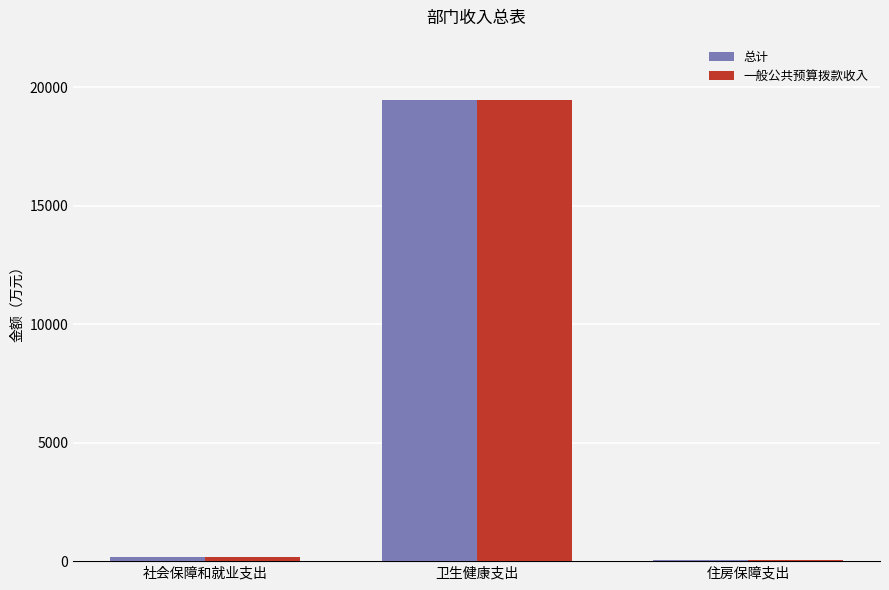

What is the highest value of the 一般公共预算拨款收入 series?

19460.8